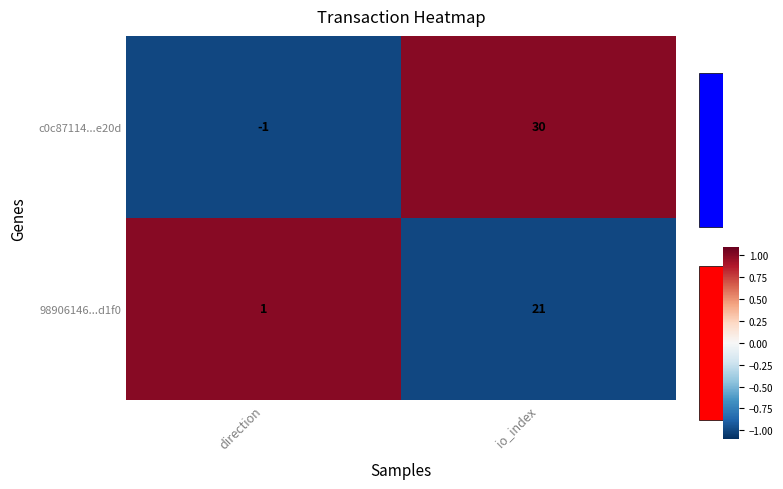

What is the sum of the 98906146...d1f0 values at io_index and direction?

22